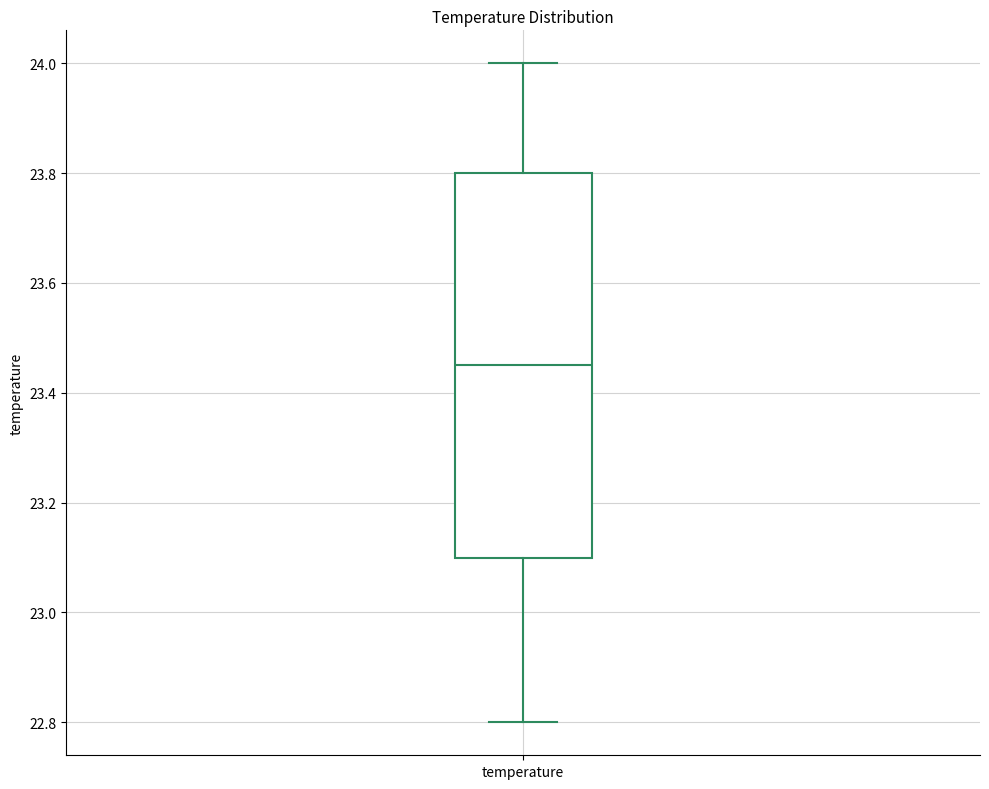

Read this box plot against the y-axis: the position of the median line, the range covered by the box, and the ends of both whiskers. The values are not printed on the chart, so give them approximately, as read against the axis.

median 23.46, box 23.10 to 23.80, whiskers 22.80 to 24.00